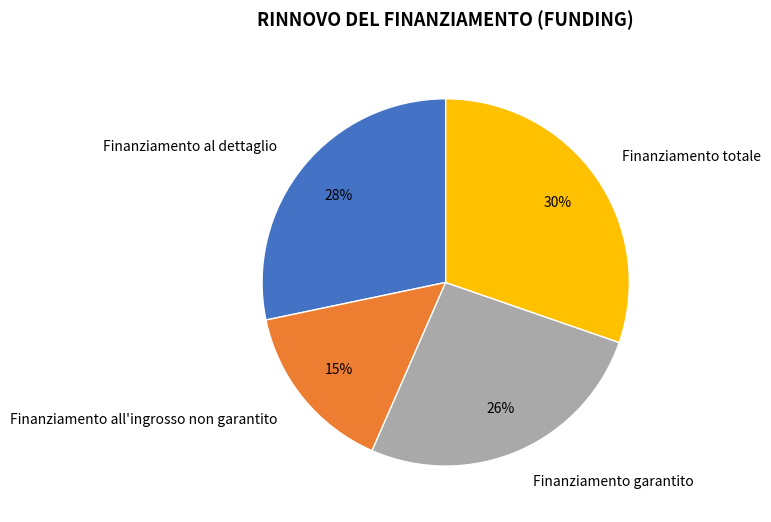

To the nearest percent, what is the average slice percentage?

25%